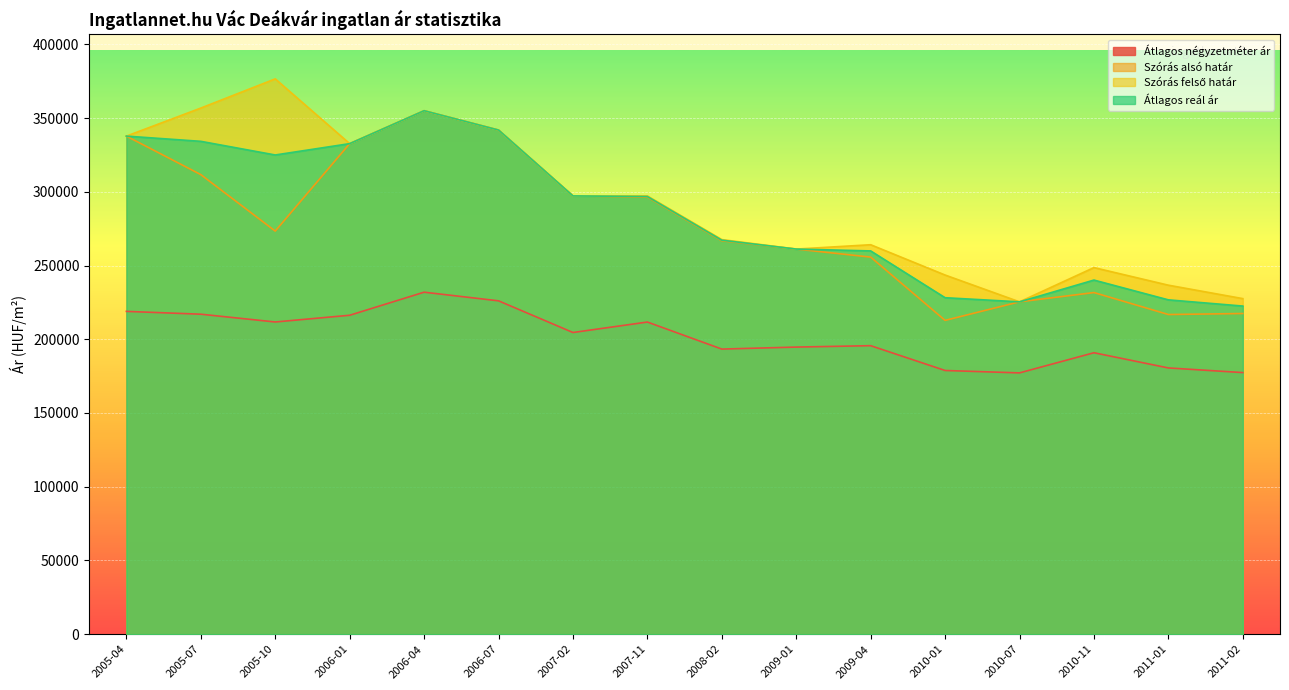

True or false: Átlagos reál ár and Átlagos négyzetméter ár intersect in this chart.

False